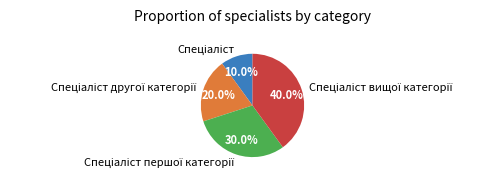

Is there a majority slice in this chart?

No